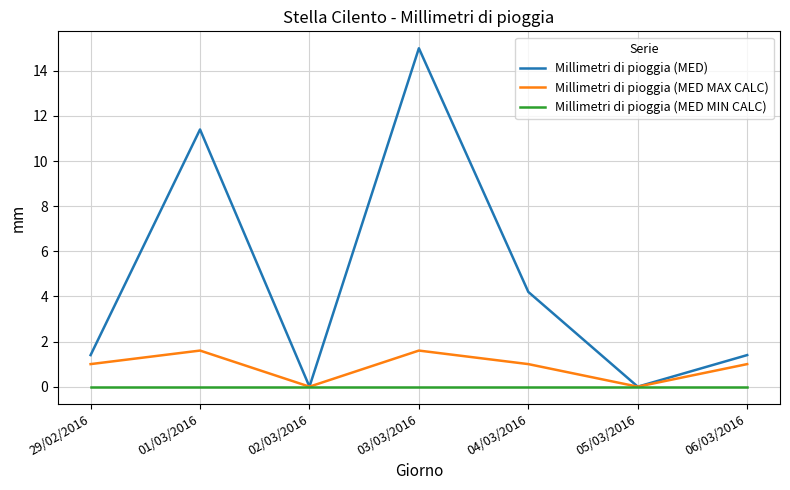

The Millimetri di pioggia (MED MIN CALC) series shows 0.0 at 01/03/2016. True or false?

True